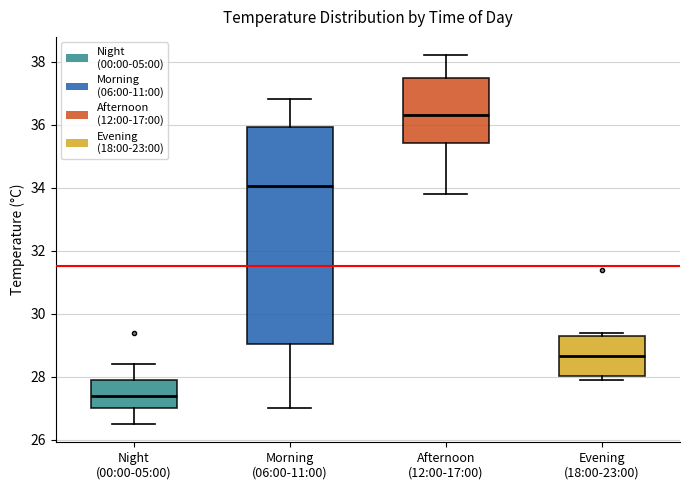

Which box has the lowest median line?

Night (00:00-05:00)